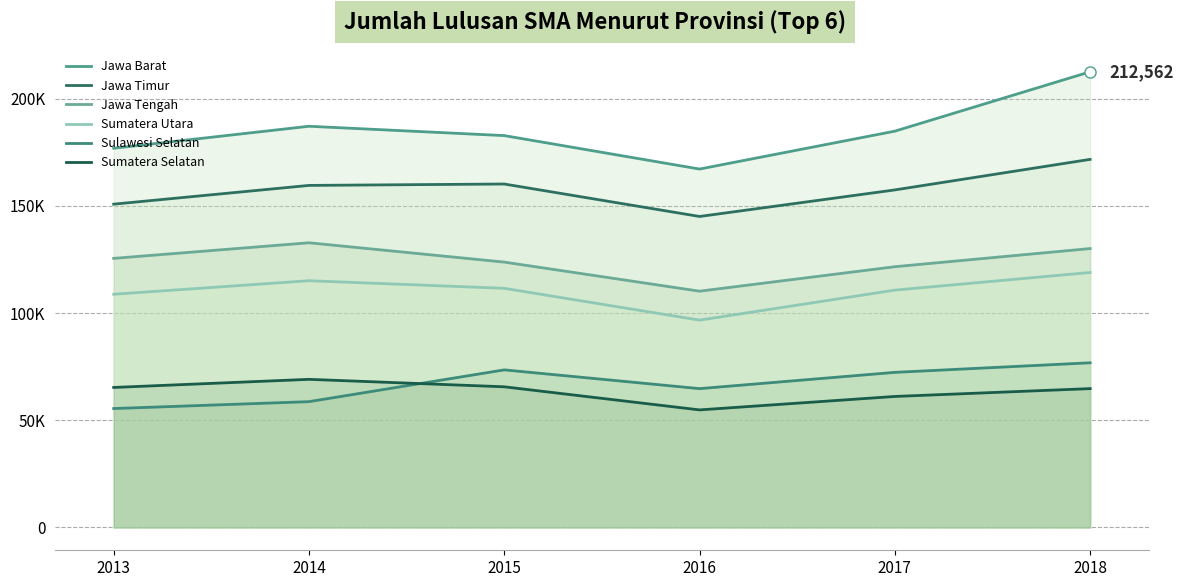

What is the smallest value displayed?

54852